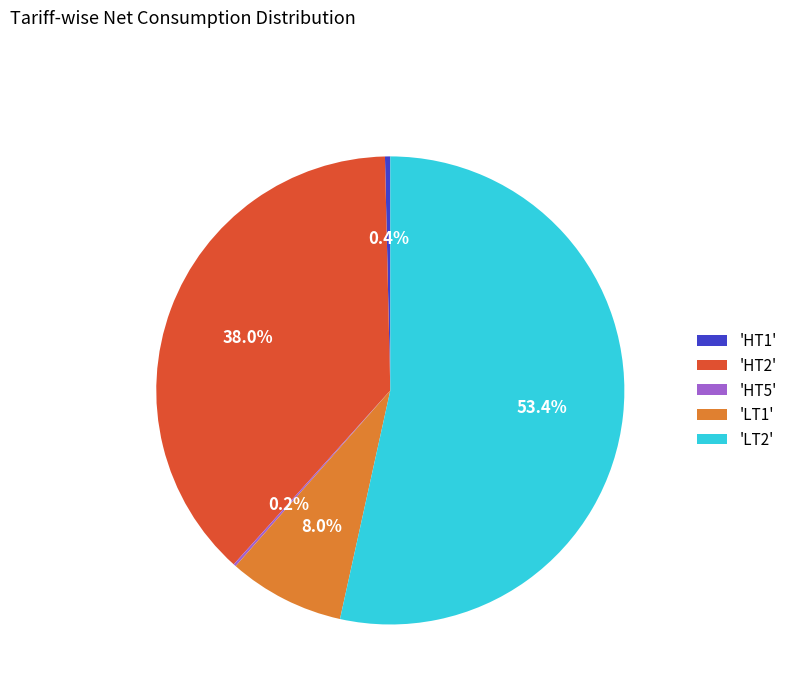

What is the majority slice?

'LT2'